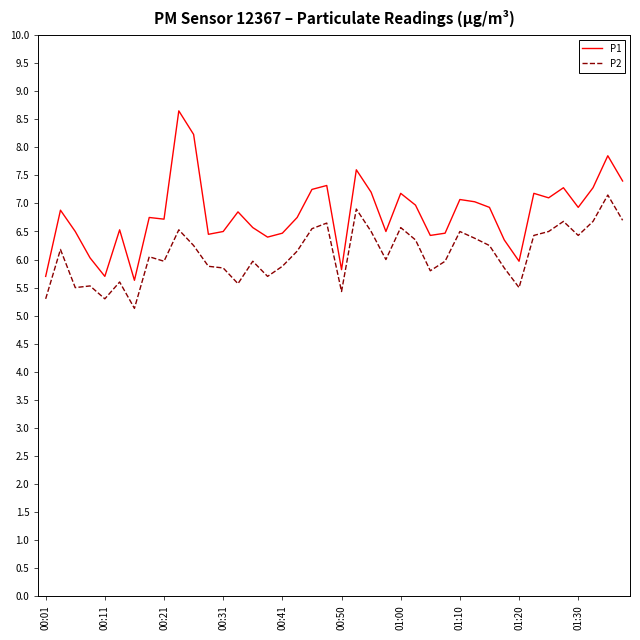

What are all the series names shown in the legend?

P1, P2